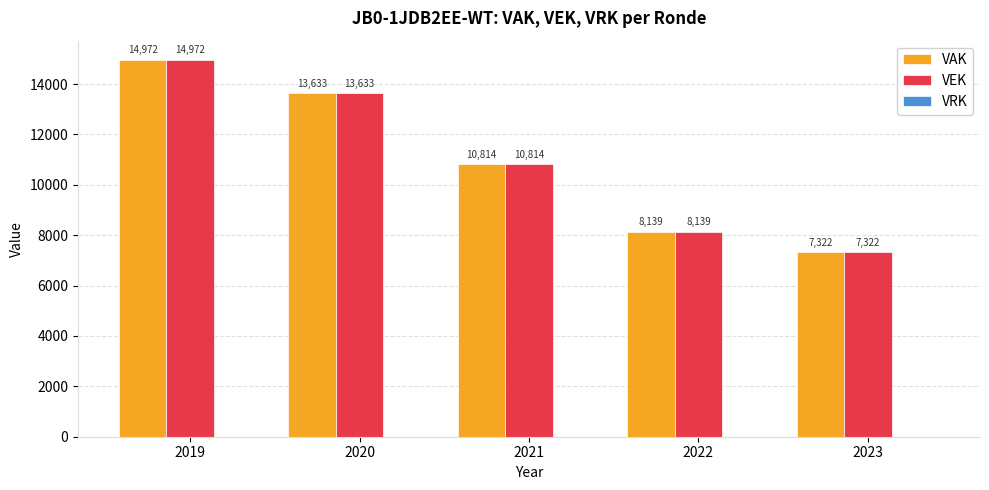

At how many categories does at least one series exceed 7479?

4